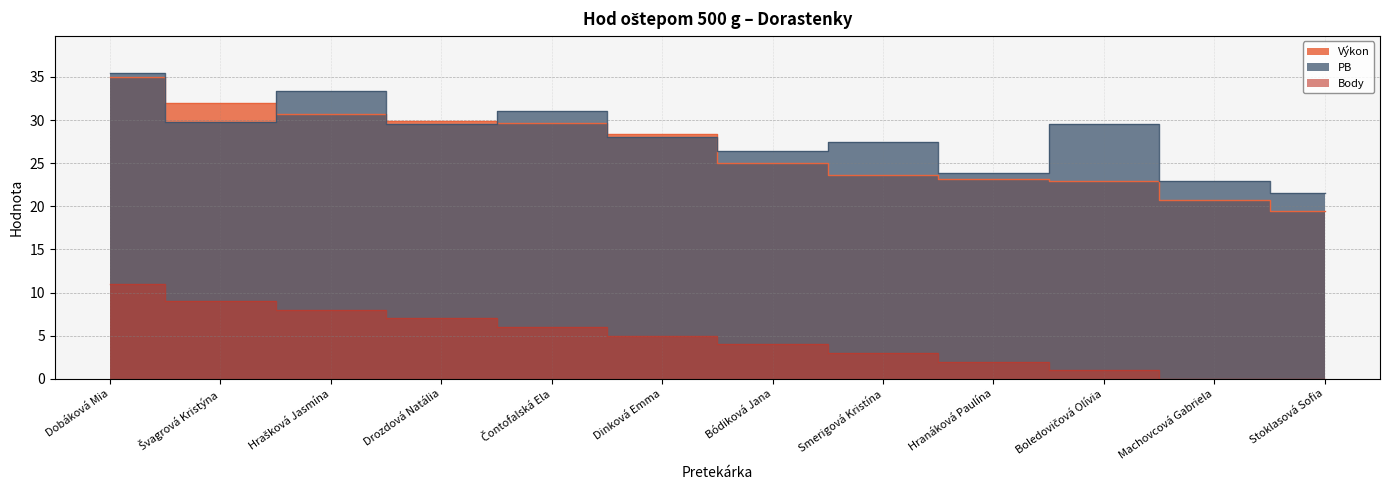

List the series in order of their peak value, highest first.

PB, Výkon, Body